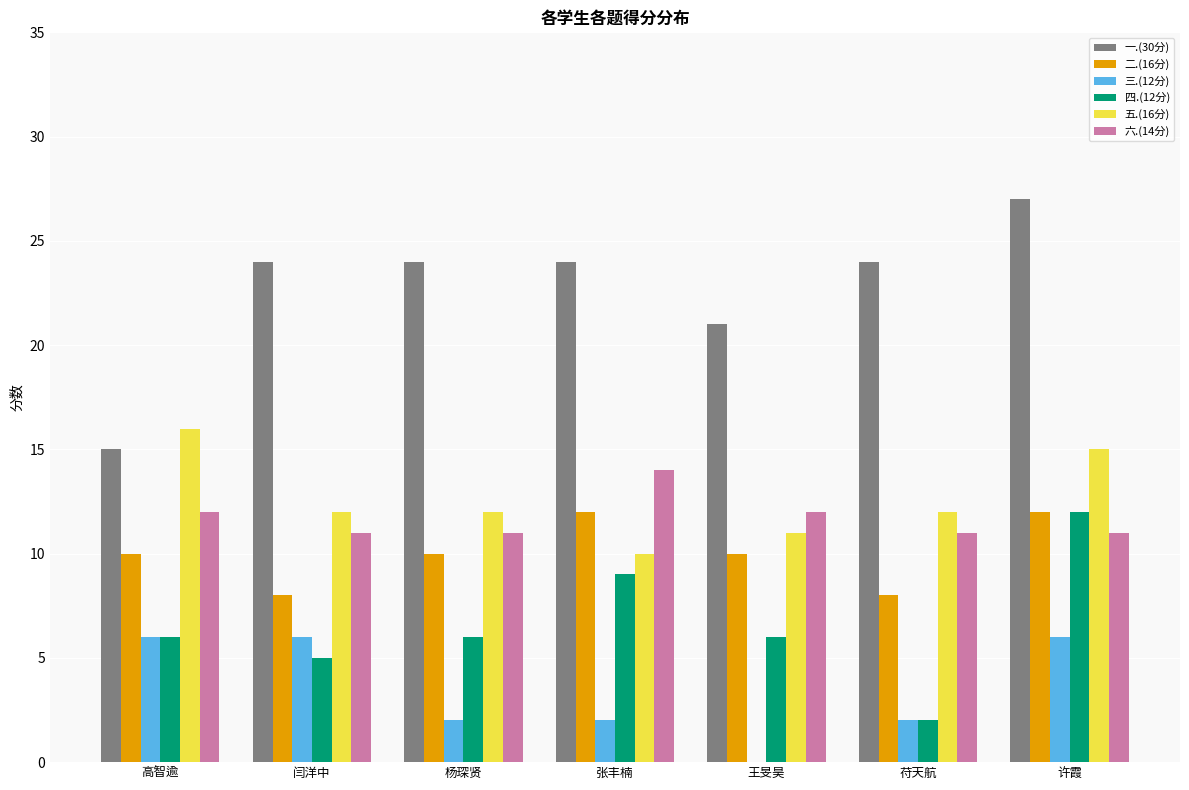

How many groups of bars are there?

7